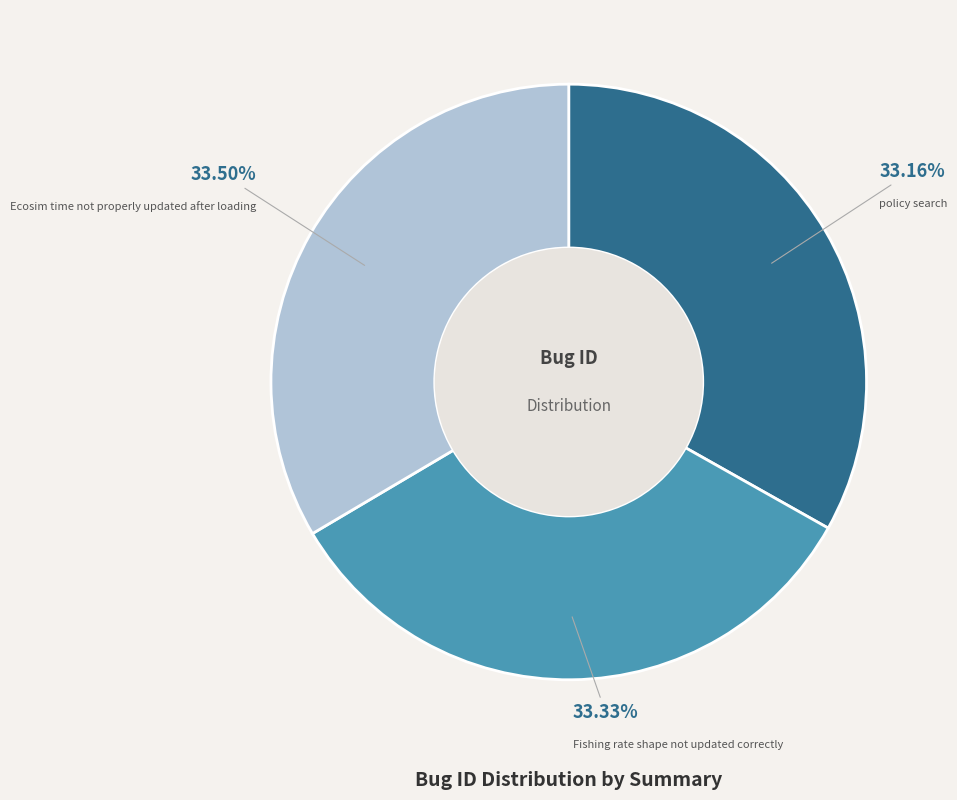

Is there a majority slice in this chart?

No